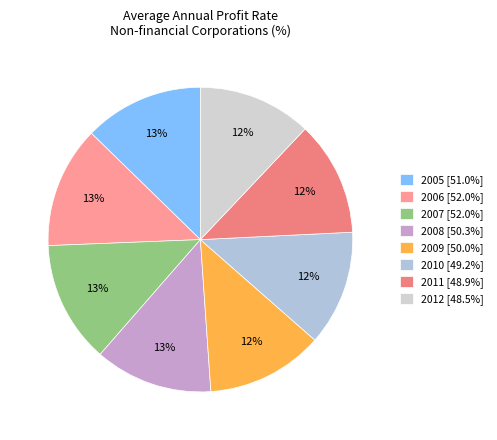

Is there a majority slice in this chart?

No